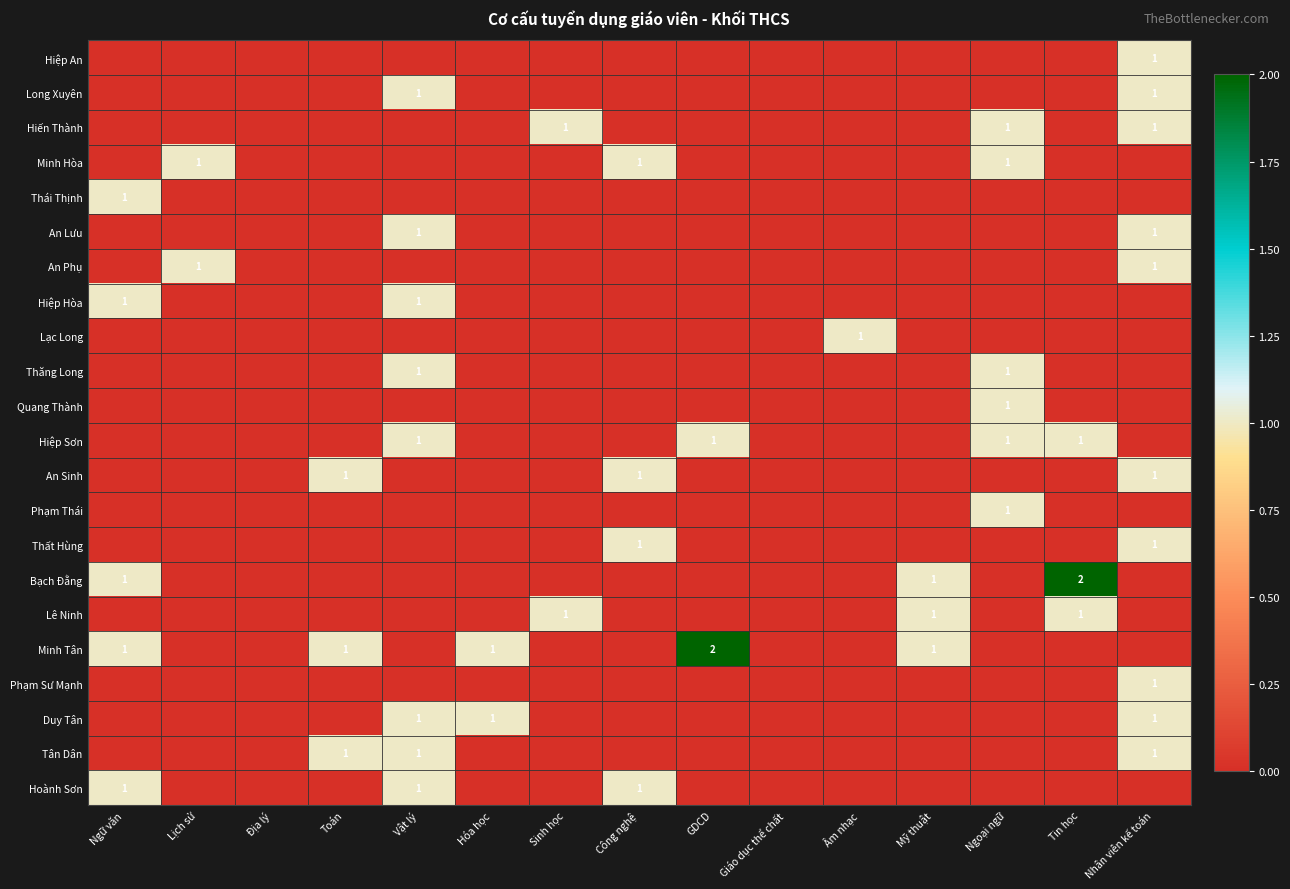

What is the sum of all Tân Dân values?

3